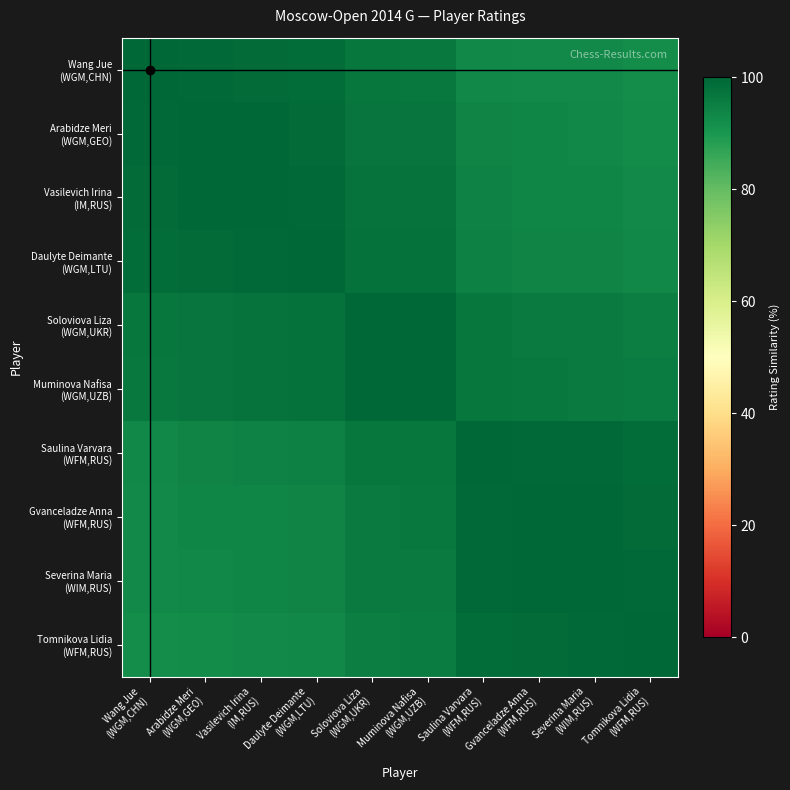

How many distinct data groups are displayed?

10